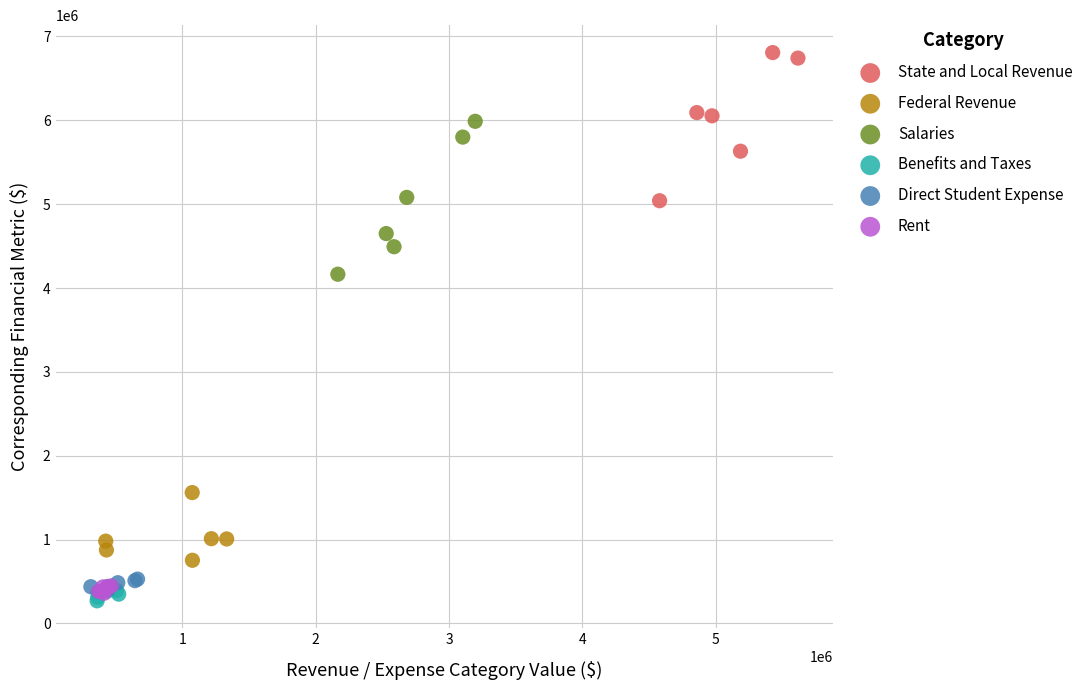

Which series contains the highest Y value?

State and Local Revenue